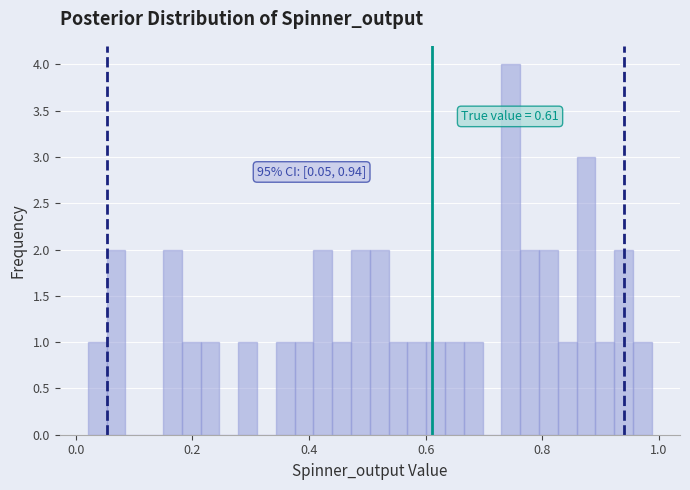

Around what value on the x-axis is the tallest bar? Give the approximate position of its centre, as read against the axis.

0.74